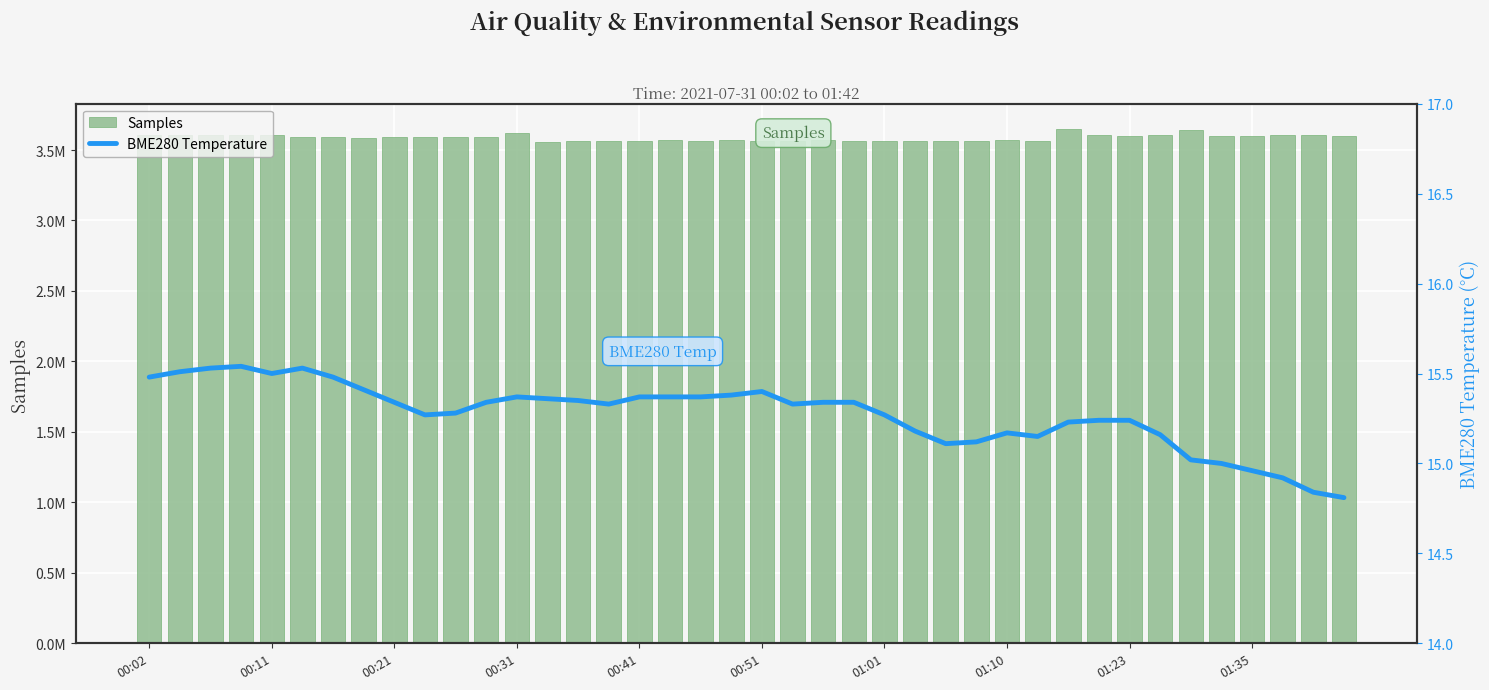

Where does the BME280 Temperature series first go above 15?

00:02